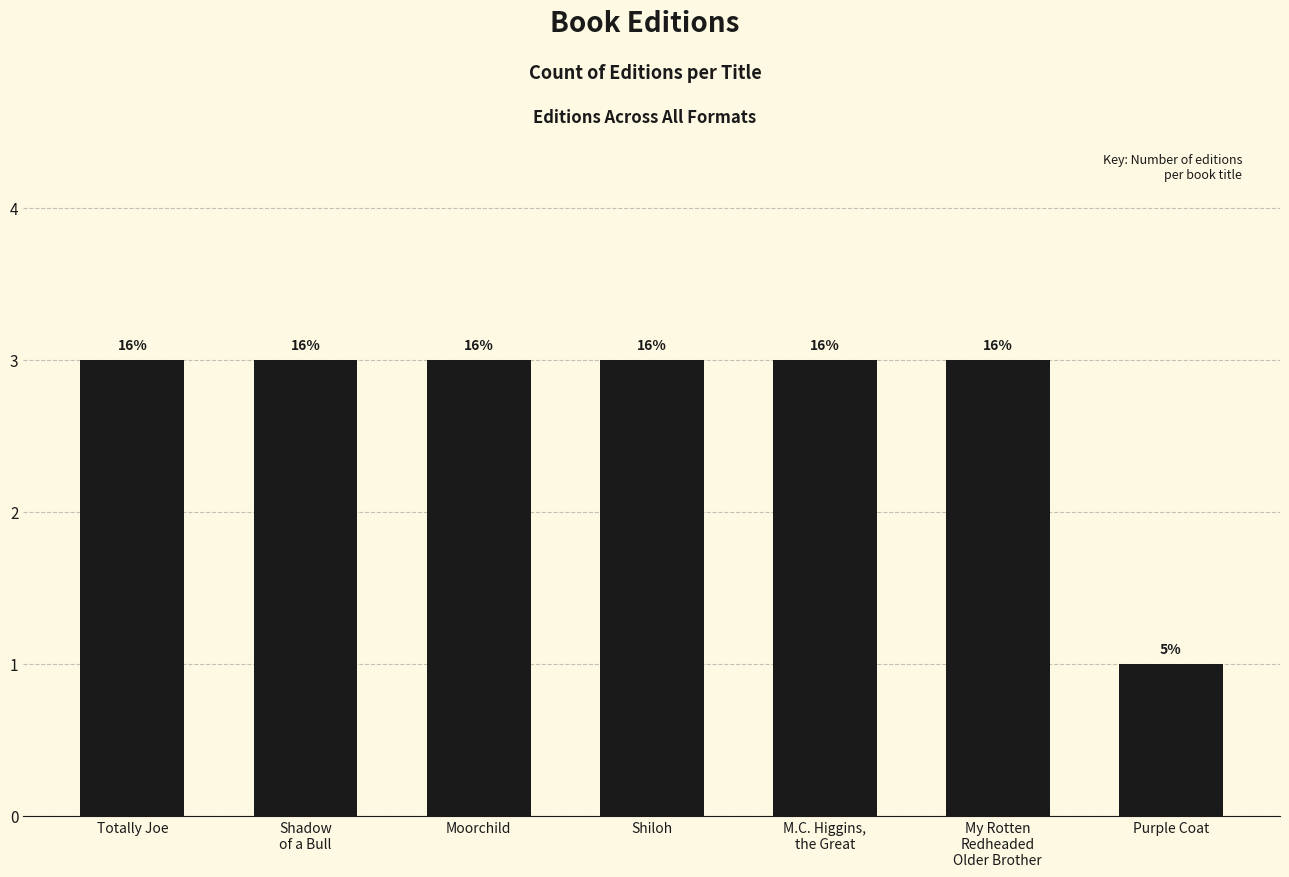

What is the average value?

3